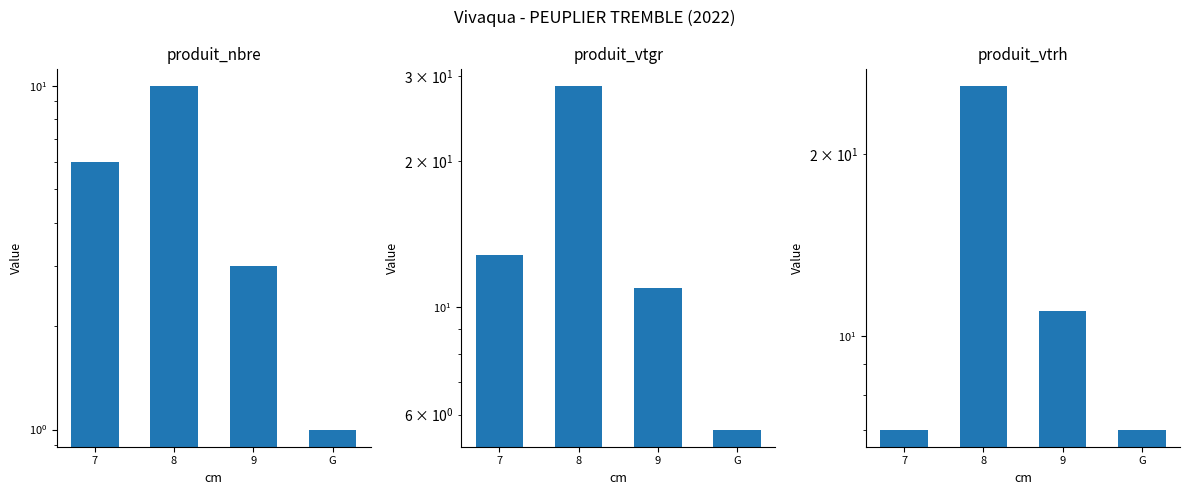

Which series has the largest total across all categories?

produit_vtgr